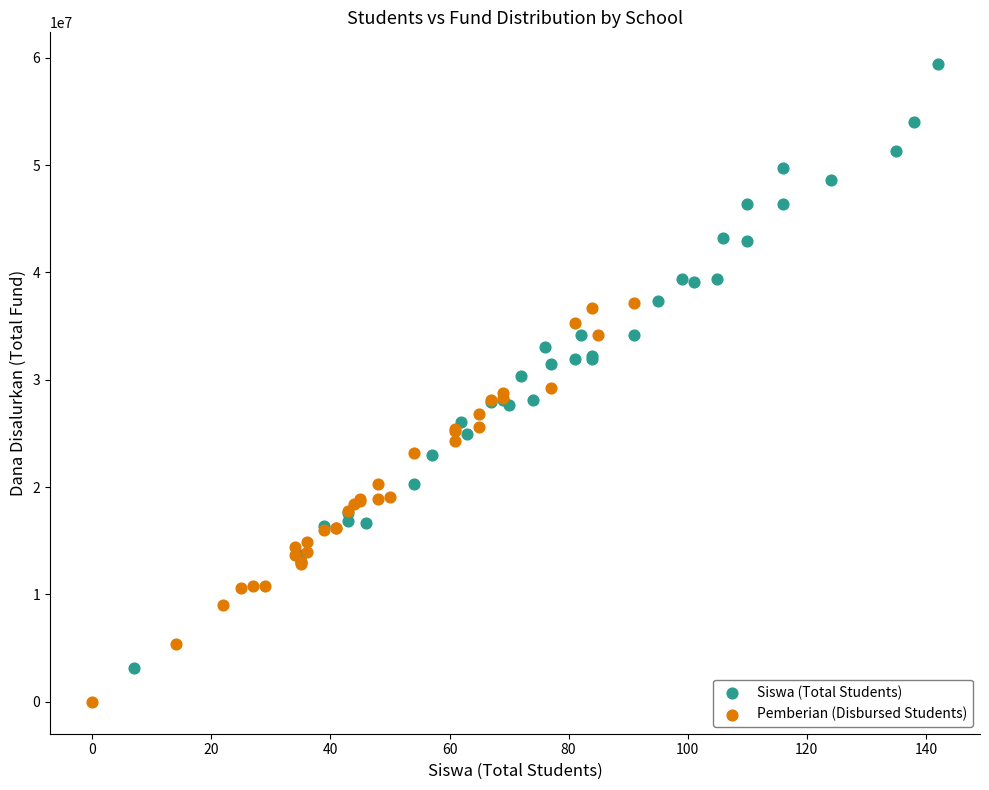

Which series contains the highest Y value?

Siswa (Total Students)